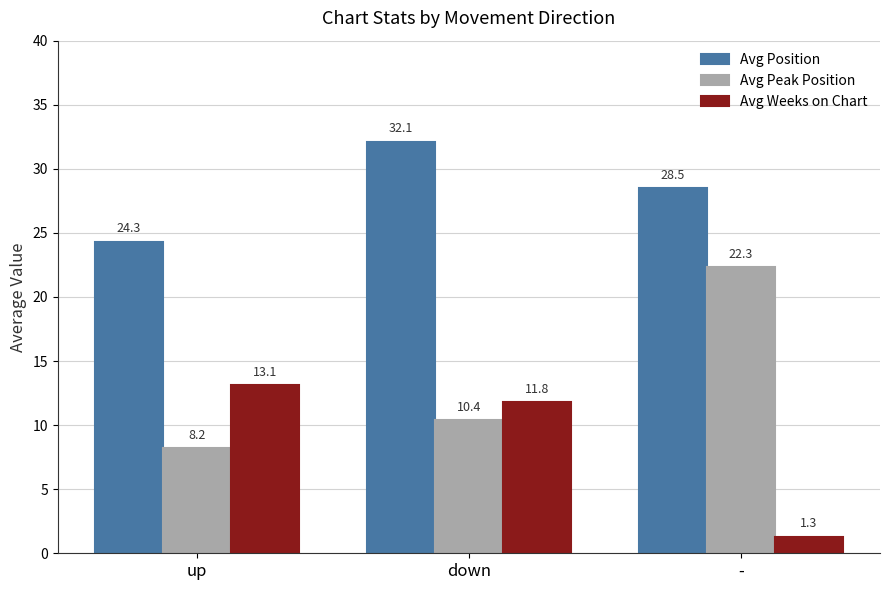

Which series has the largest total across all categories?

Avg Position